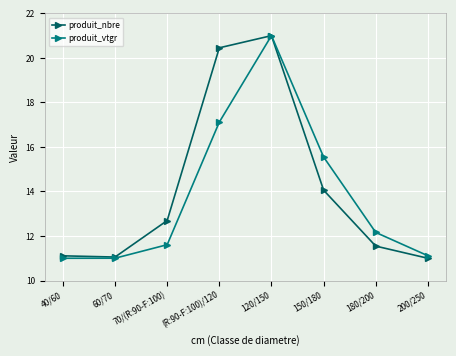

Rank the series at (R:90-F:100)/120 from lowest to highest value.

produit_vtgr, produit_nbre